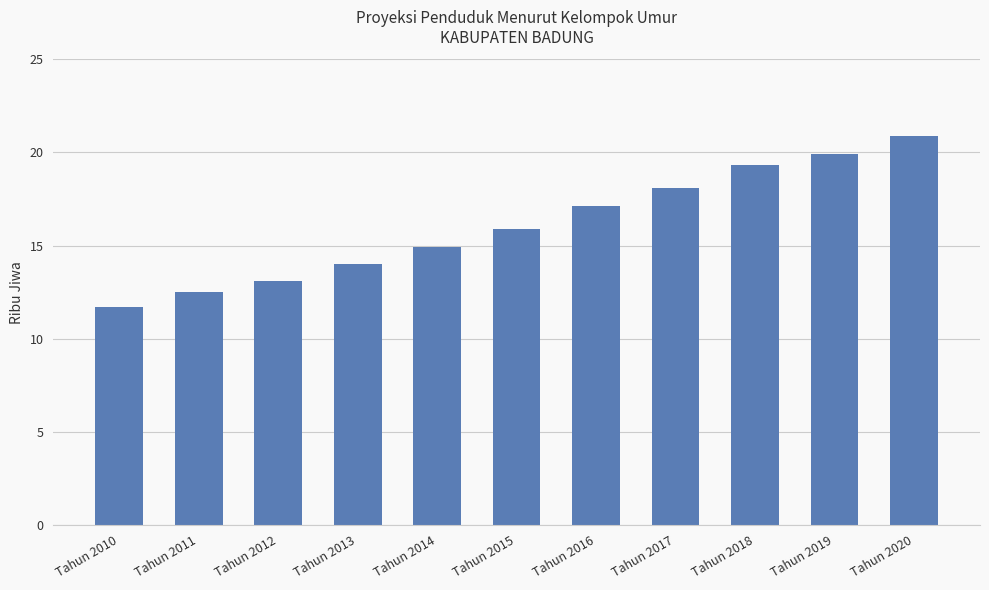

Reading left to right, list all the values displayed in this chart.

Tahun 2010=11.7	Tahun 2011=12.5	Tahun 2012=13.1	Tahun 2013=14.0	Tahun 2014=14.9	Tahun 2015=15.9	Tahun 2016=17.1	Tahun 2017=18.1	Tahun 2018=19.3	Tahun 2019=19.9	Tahun 2020=20.9